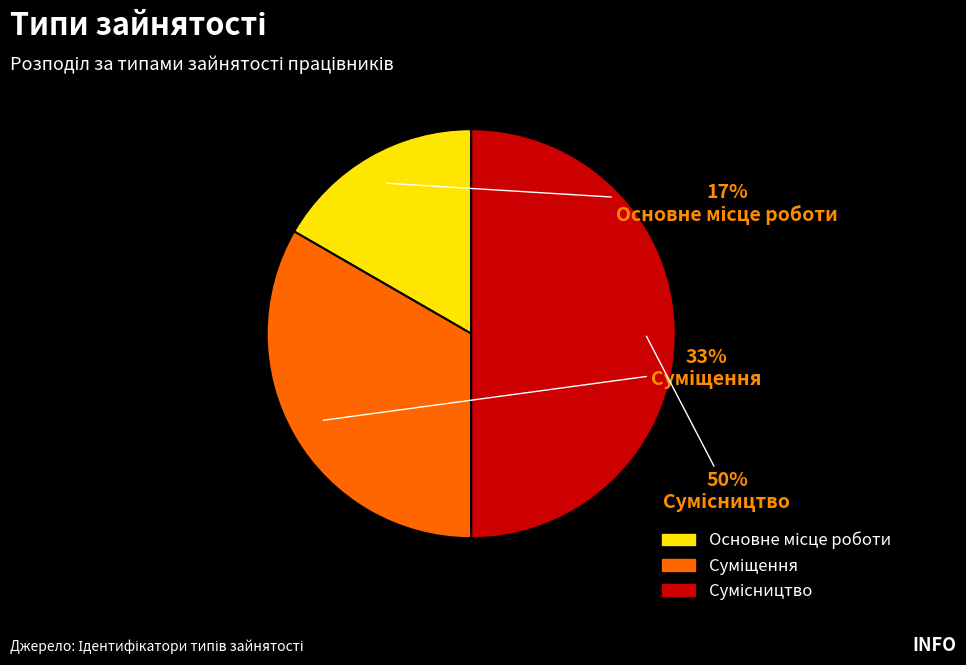

To the nearest percent, what is the average slice percentage?

33%